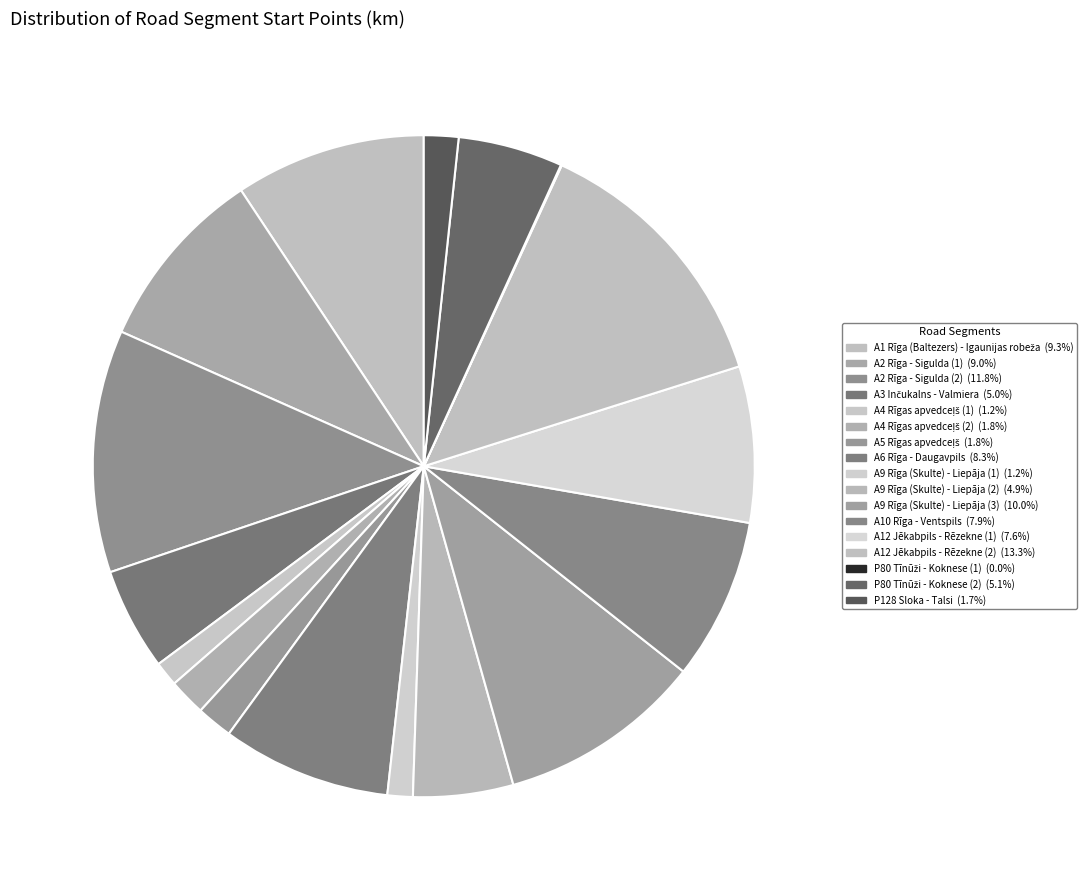

How many segments does this pie chart have?

17